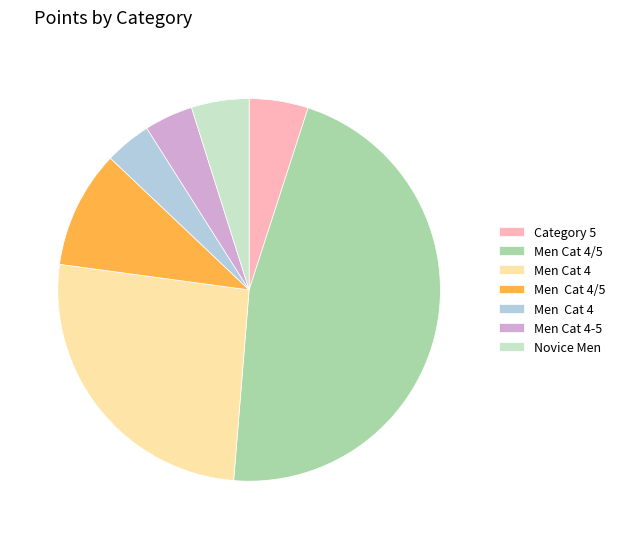

How many segments does this pie chart have?

7